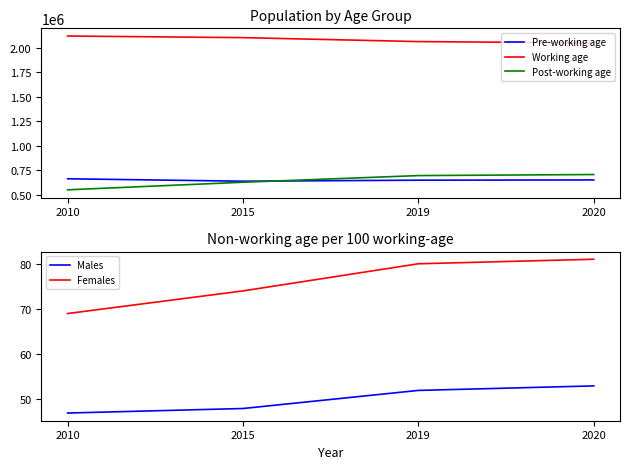

What is the value of the Post-working age point at the 3rd from the left?

696089